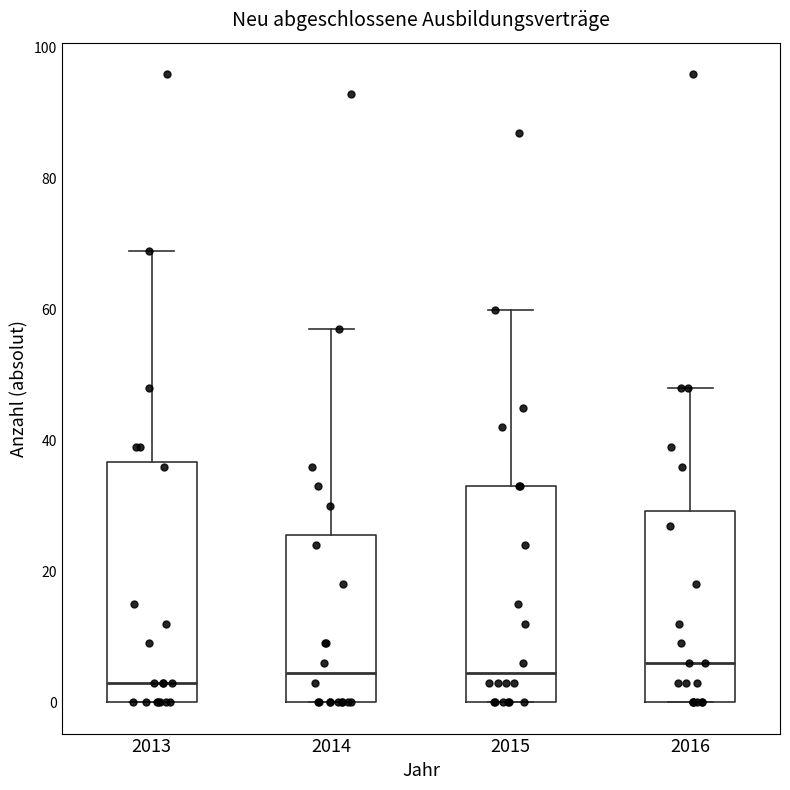

Where does the median line of the box at x = 2016 sit on the y-axis? The values are not printed on the chart, so give them approximately, as read against the axis.

6